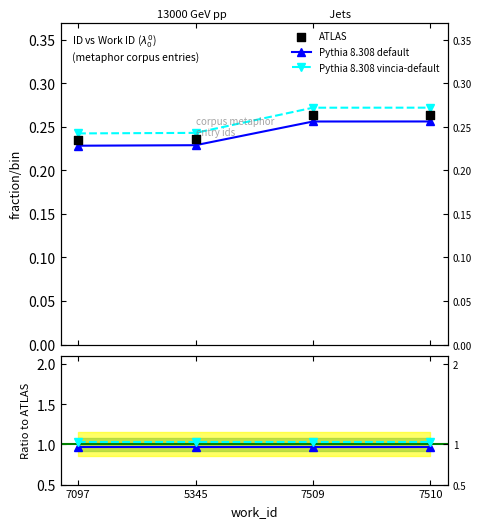

What are all the series names shown in the legend?

Pythia 8.308 default, Pythia 8.308 vincia-default, ATLAS